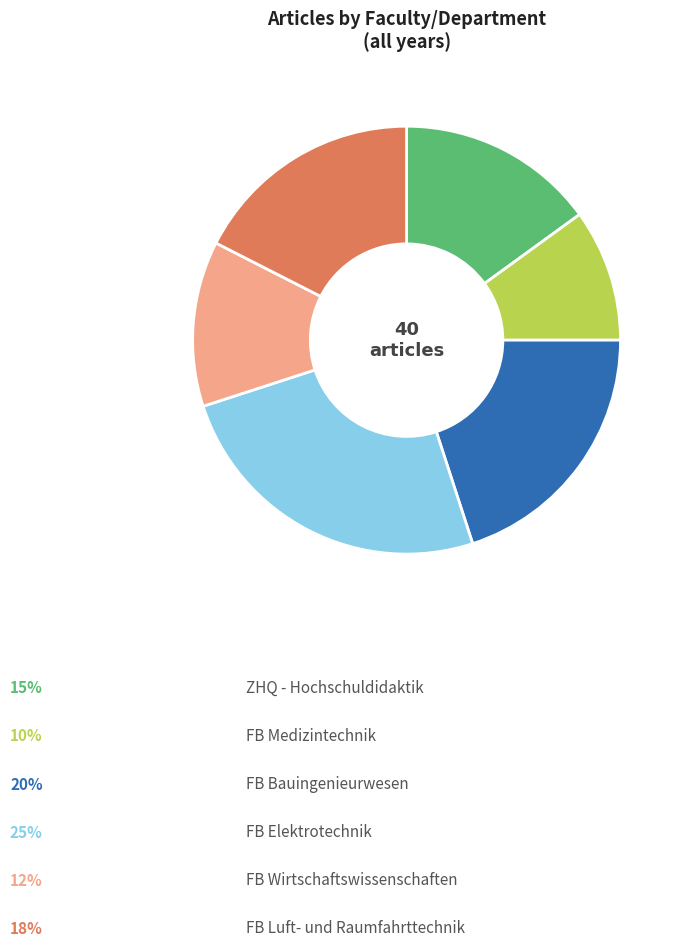

Is there any slice that represents more than half of the pie?

No